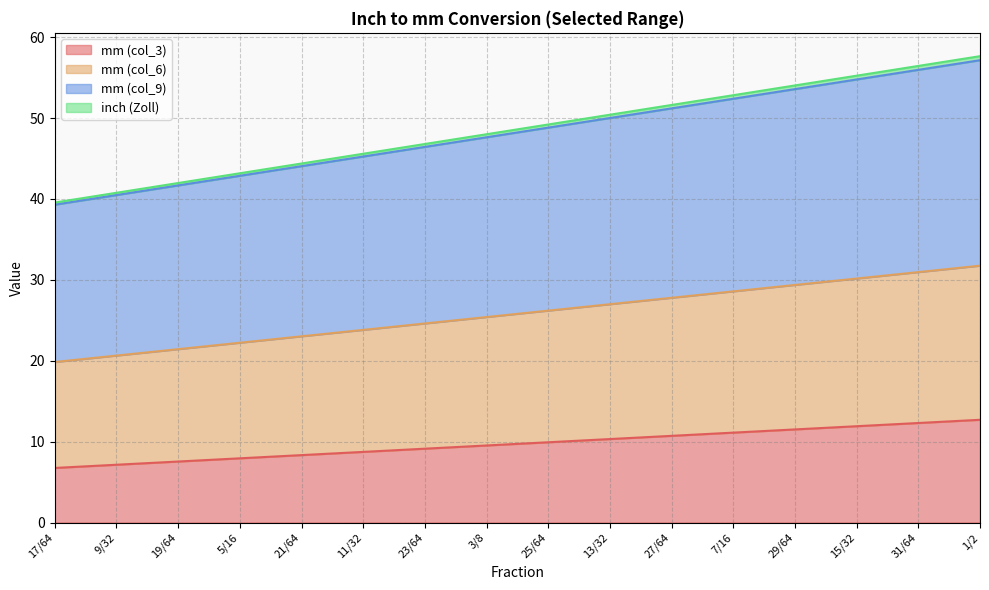

What value does the mm (col_3) series have at 7/16?

11.1